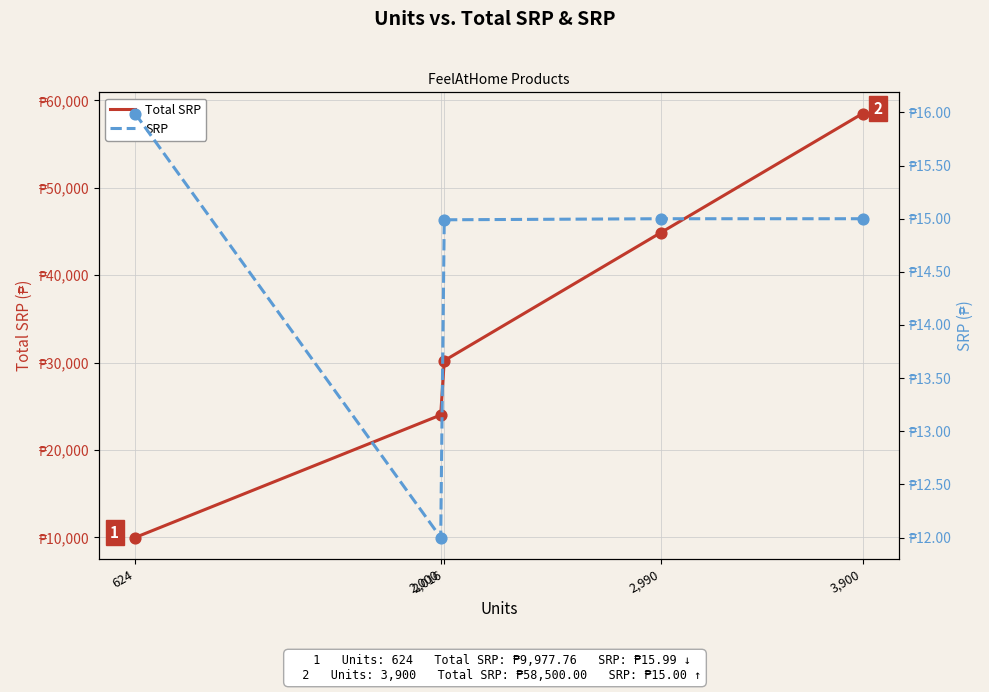

Which series contains the highest Y value?

Total SRP